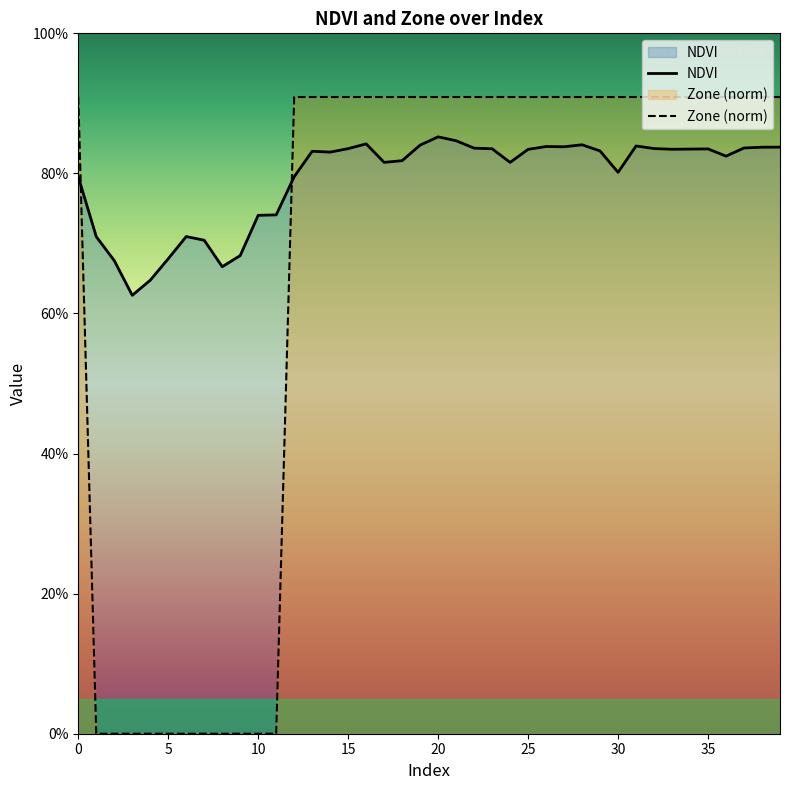

Reading left to right, what are all the values shown in this chart?

NDVI: 0.8	0.7	0.7	0.6	0.6	0.7	0.7	0.7	0.7	0.7	0.7	0.7	0.8	0.8	0.8	0.8	0.8	0.8	0.8	0.8	0.9	0.8	0.8	0.8	0.8	0.8	0.8	0.8	0.8	0.8	0.8	0.8	0.8	0.8	0.8	0.8	0.8	0.8	0.8	0.8
Zone: 0.9	0.0	0.0	0.0	0.0	0.0	0.0	0.0	0.0	0.0	0.0	0.0	0.9	0.9	0.9	0.9	0.9	0.9	0.9	0.9	0.9	0.9	0.9	0.9	0.9	0.9	0.9	0.9	0.9	0.9	0.9	0.9	0.9	0.9	0.9	0.9	0.9	0.9	0.9	0.9